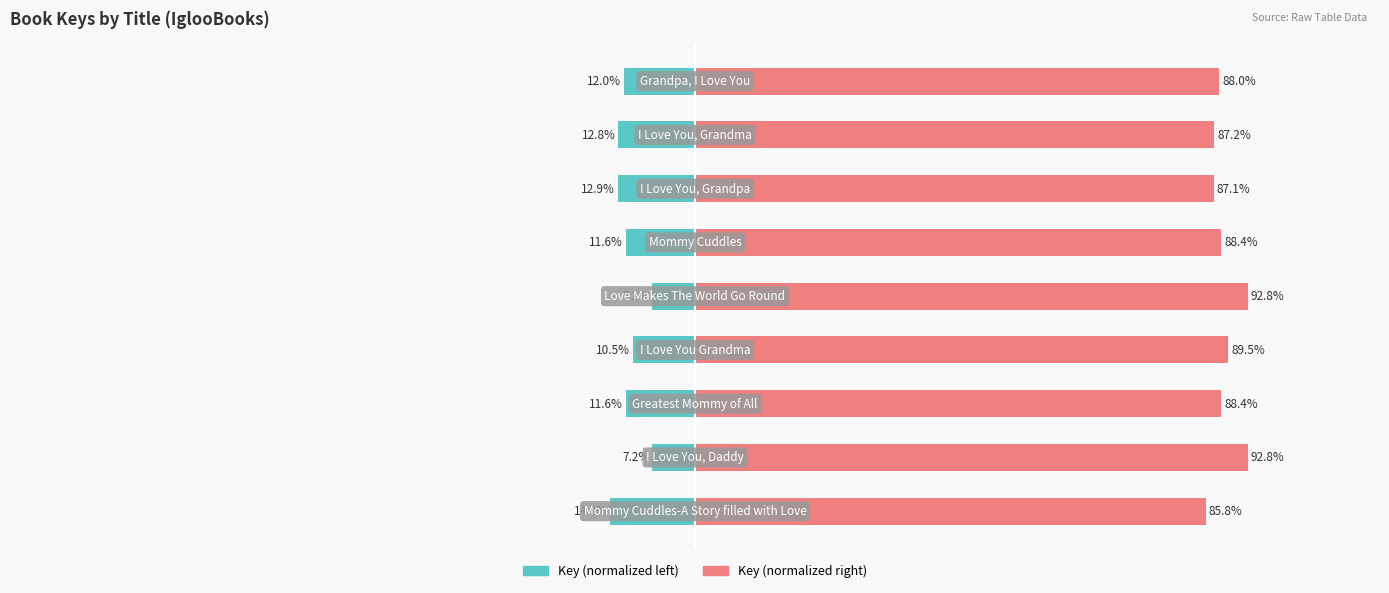

What is the difference between the maximum and minimum values in the Key (normalized left) series?

7.0